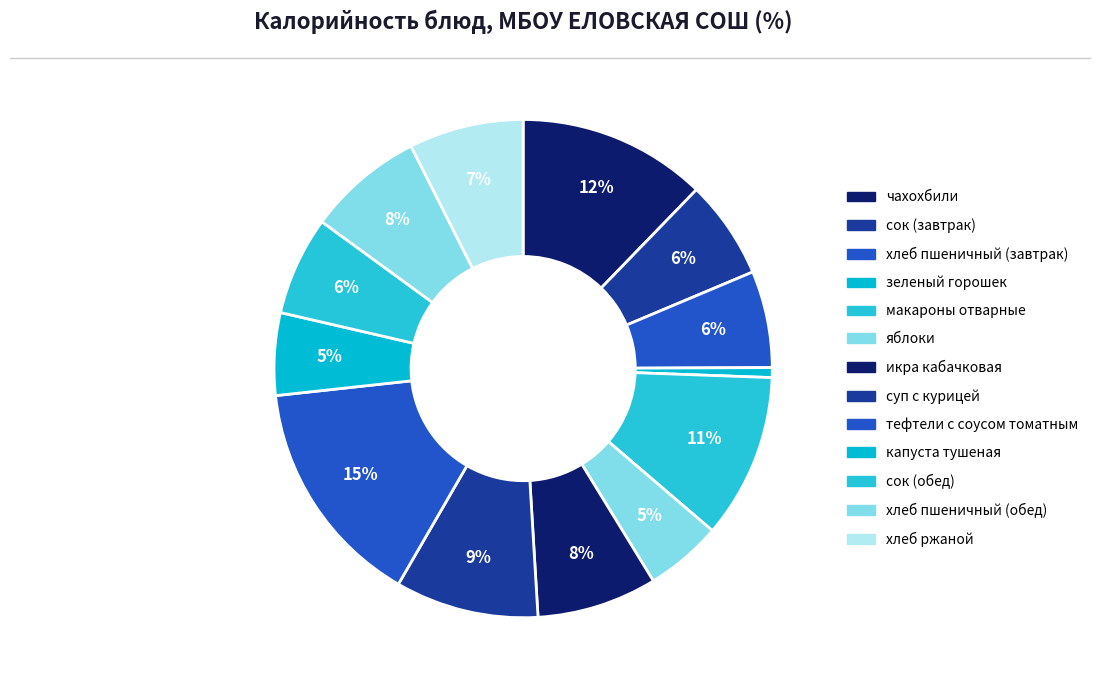

Combined, do хлеб пшеничный (завтрак) and суп с курицей account for over 50%?

No